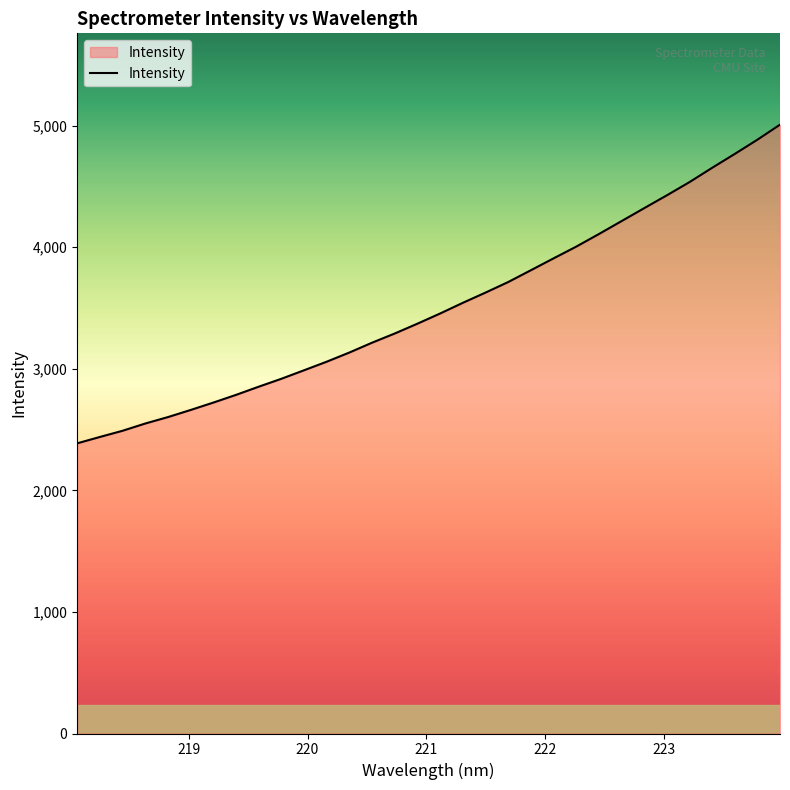

What is the difference between the maximum and minimum values?

2621.2